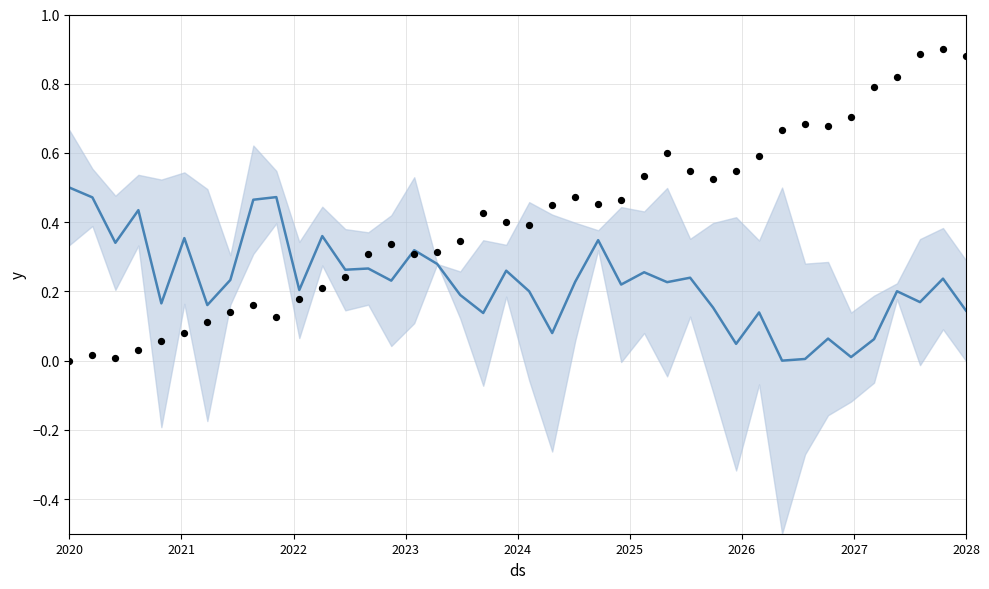

Which series contains the lowest Y value?

y (mean)